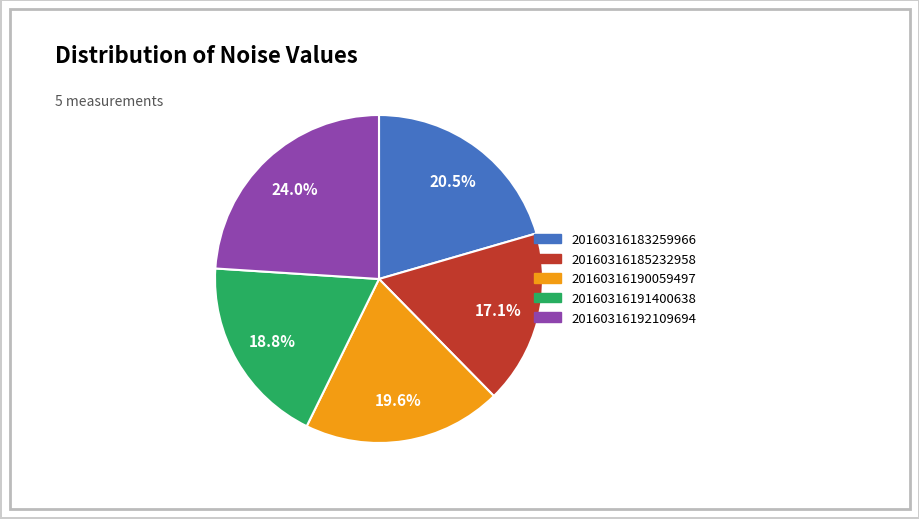

Count the number of slices in the pie.

5